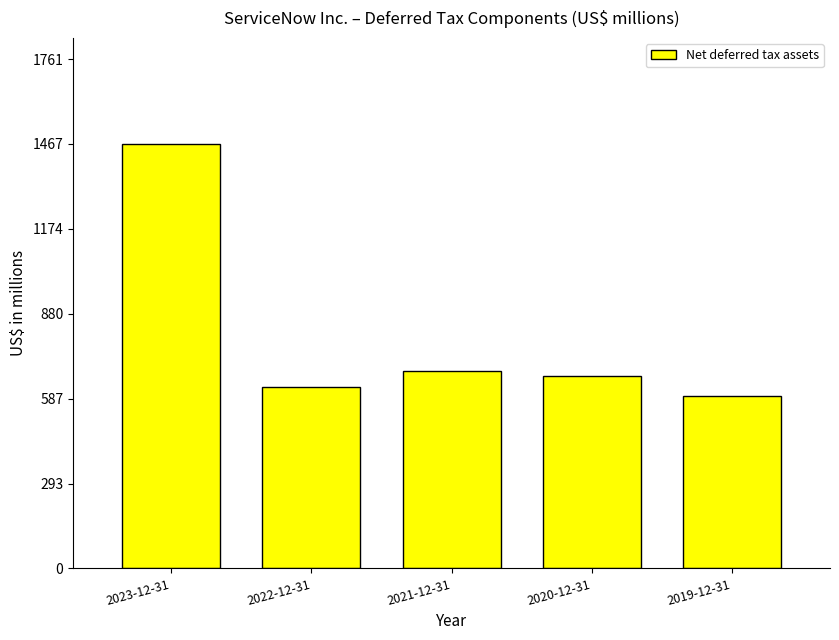

How many bars are there in total?

5